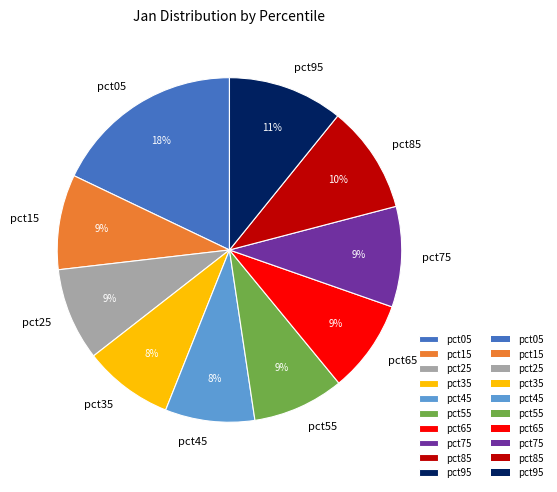

What percentage is the pct55 slice, to the nearest percent?

9%